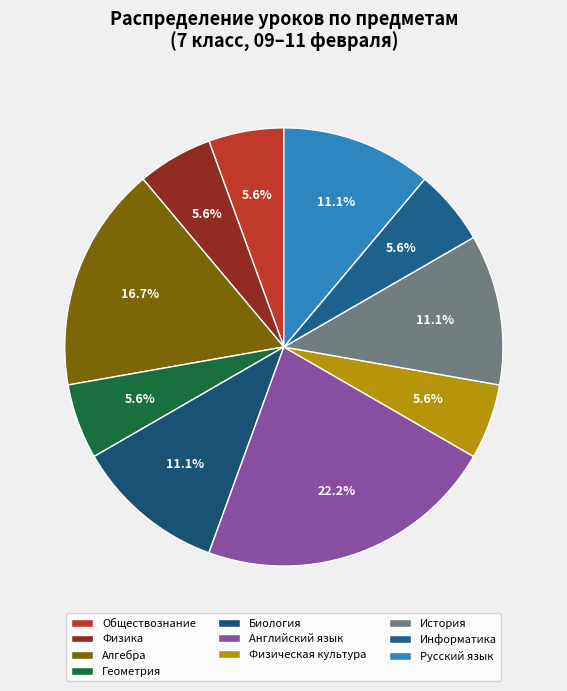

Does Алгебра represent more than half of the total?

No